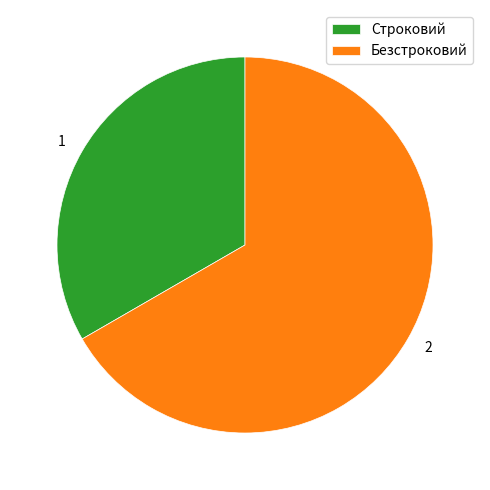

Which slice represents more than half of the pie?

Безстроковий